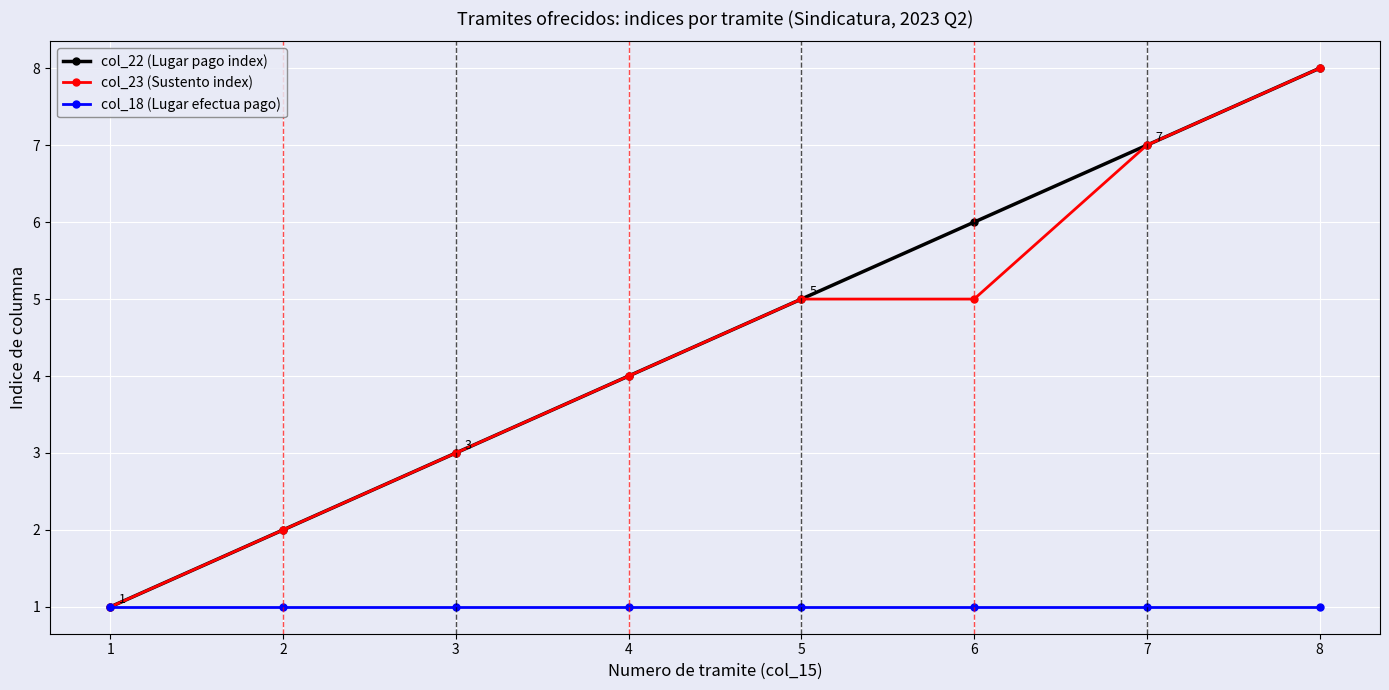

What is the total value across all series at 2?

5